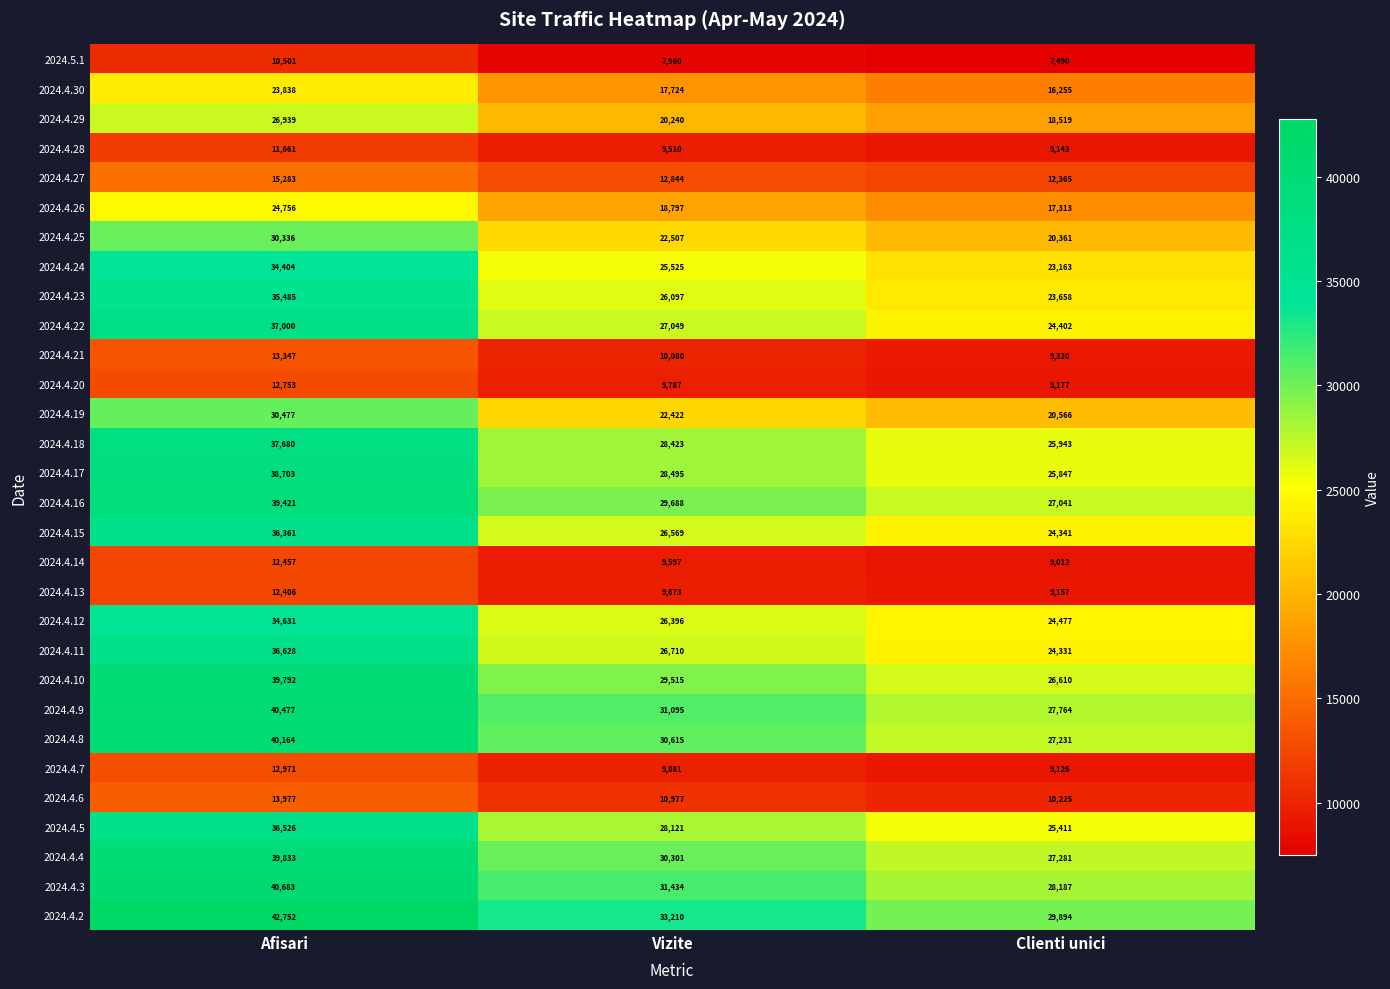

Count the 2024.4.2 values in the range 29894 to 42752.

3